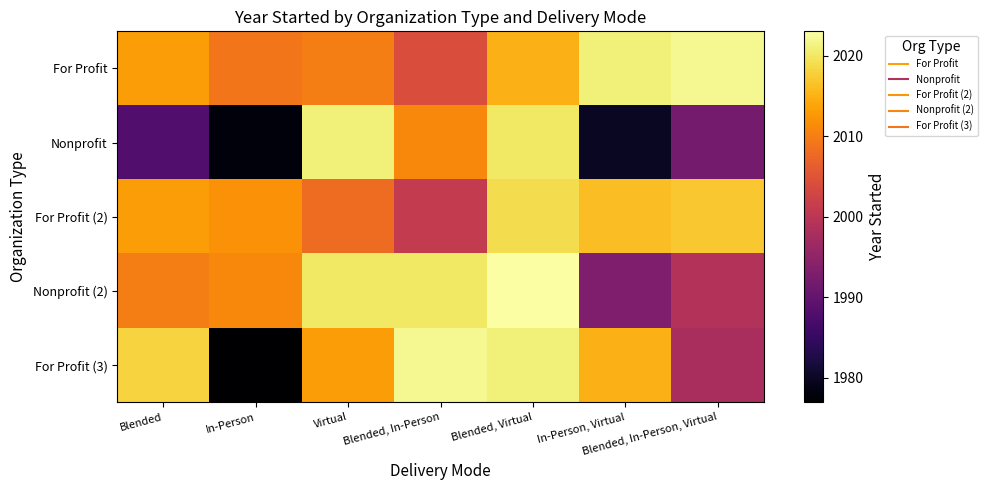

Which series has the largest total across all categories?

For Profit